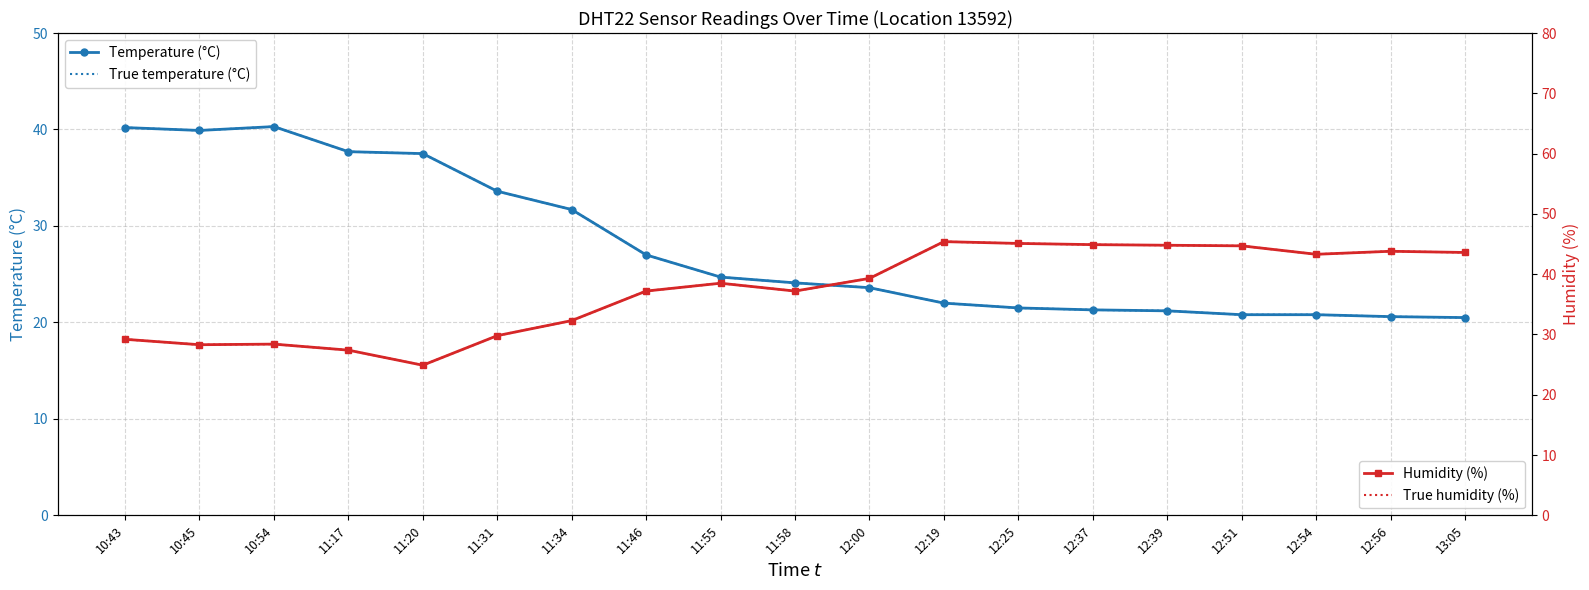

Reading left to right, transcribe all the data shown in this chart.

Temperature (°C): 10:43=40.2	10:45=39.9	10:54=40.3	11:17=37.7	11:20=37.5	11:31=33.6	11:34=31.7	11:46=27.0	11:55=24.7	11:58=24.1	12:00=23.6	12:19=22.0	12:25=21.5	12:37=21.3	12:39=21.2	12:51=20.8	12:54=20.8	12:56=20.6	13:05=20.5
True temperature (°C): 10:43=40.2	10:45=39.9	10:54=40.3	11:17=37.7	11:20=37.5	11:31=33.6	11:34=31.7	11:46=27.0	11:55=24.7	11:58=24.1	12:00=23.6	12:19=22.0	12:25=21.5	12:37=21.3	12:39=21.2	12:51=20.8	12:54=20.8	12:56=20.6	13:05=20.5
Humidity (%): 10:43=29.2	10:45=28.3	10:54=28.4	11:17=27.4	11:20=24.9	11:31=29.8	11:34=32.3	11:46=37.2	11:55=38.5	11:58=37.2	12:00=39.3	12:19=45.4	12:25=45.1	12:37=44.9	12:39=44.8	12:51=44.7	12:54=43.3	12:56=43.8	13:05=43.6
True humidity (%): 10:43=29.2	10:45=28.3	10:54=28.4	11:17=27.4	11:20=24.9	11:31=29.8	11:34=32.3	11:46=37.2	11:55=38.5	11:58=37.2	12:00=39.3	12:19=45.4	12:25=45.1	12:37=44.9	12:39=44.8	12:51=44.7	12:54=43.3	12:56=43.8	13:05=43.6